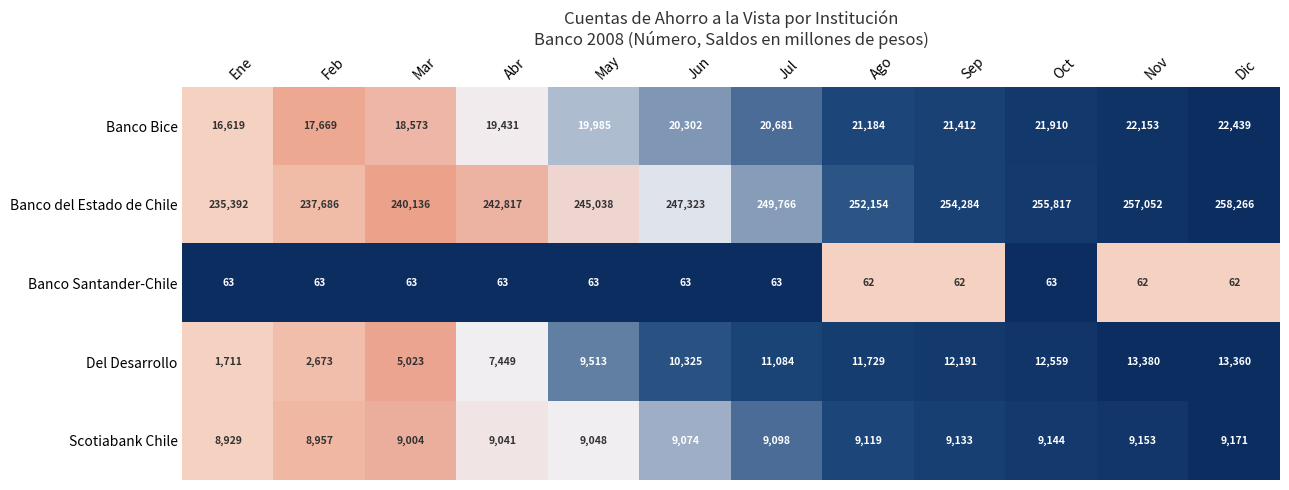

What is the sum of all Banco Santander-Chile values?

752